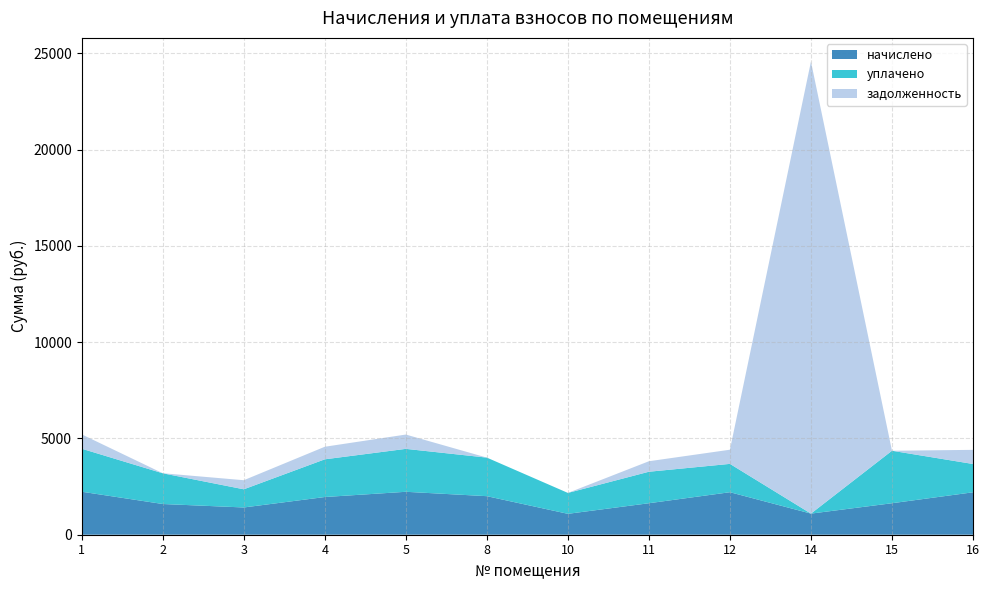

Reading left to right, what are all the values shown in this chart?

начислено: 2232.6	1594.7	1415.1	1957.7	2228.9	2001.6	1085.1	1635.0	2206.9	1096.1	1635.0	2203.3
уплачено: 2232.6	1594.7	943.4	1957.7	2228.9	2001.6	1085.1	1635.0	1471.3	0.0	2725.1	1468.8
задолженность: 744.2	2.6	471.7	652.5	743.0	0.0	0.0	545.0	735.6	23471.3	0.0	734.4